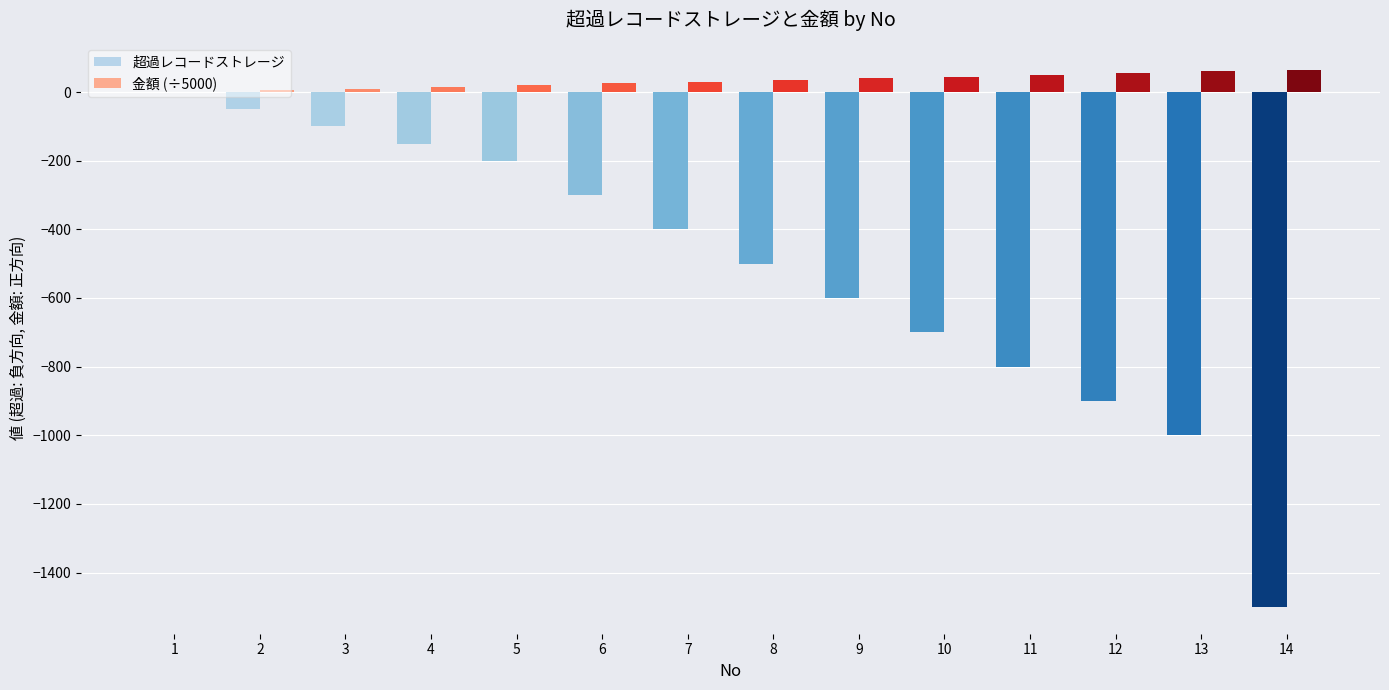

Does the chart contain stacked bars?

No